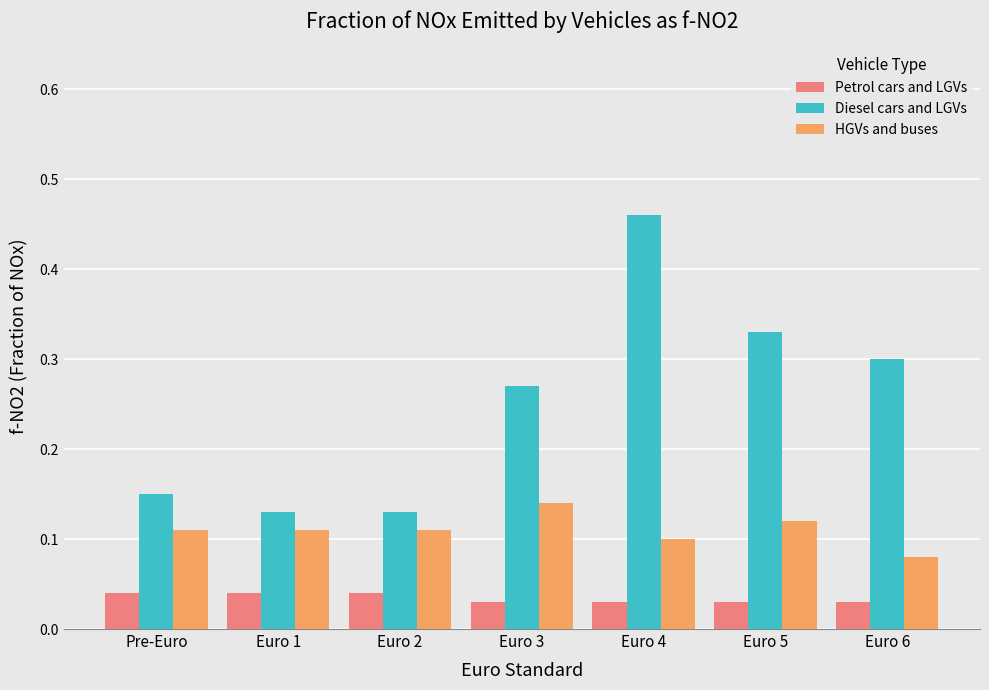

The value of Diesel cars and LGVs at Euro 6 is 0.5. True or false?

False